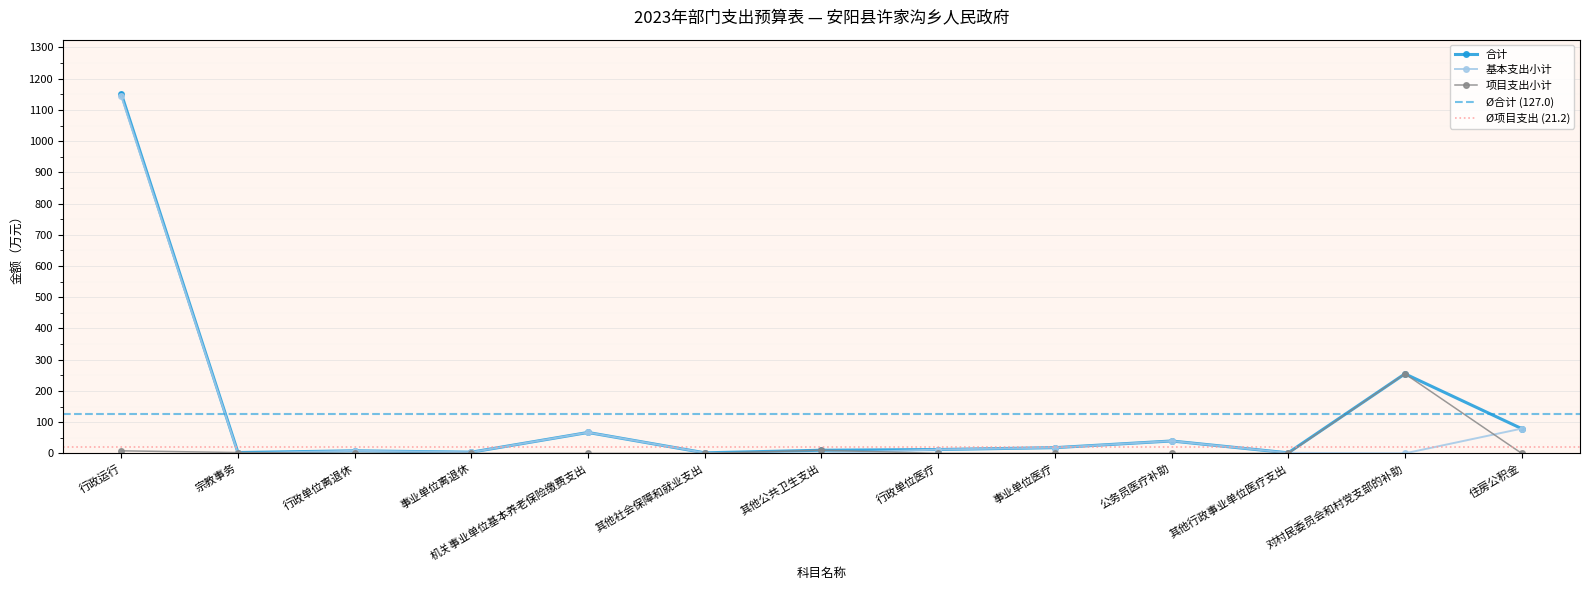

At which label is 基本支出小计 closest to 572?

住房公积金